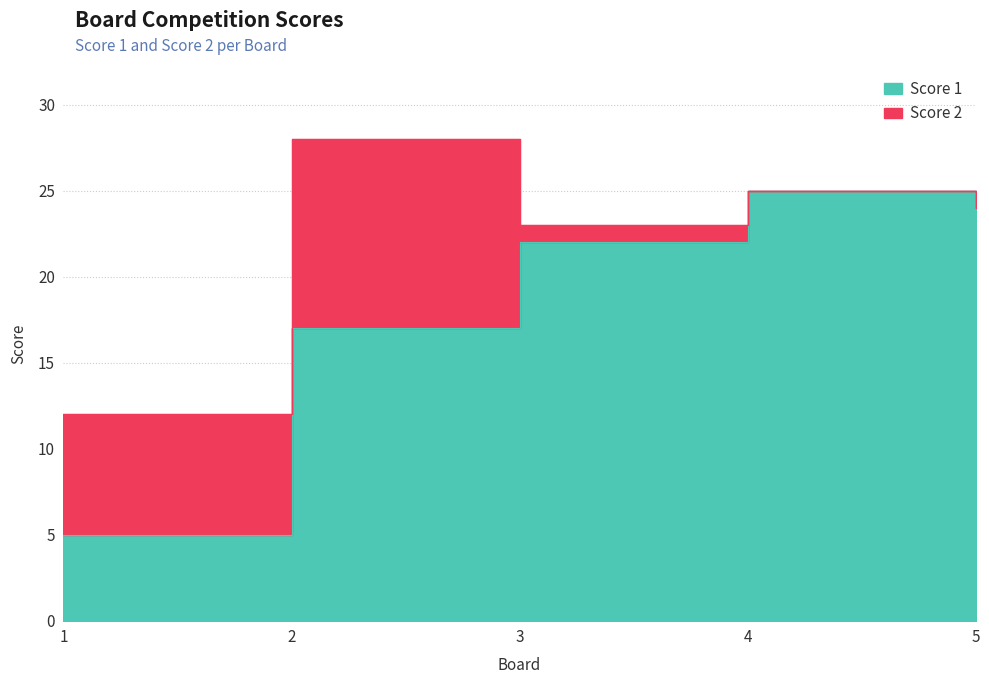

Is it true that the value at 1 is 5?

True